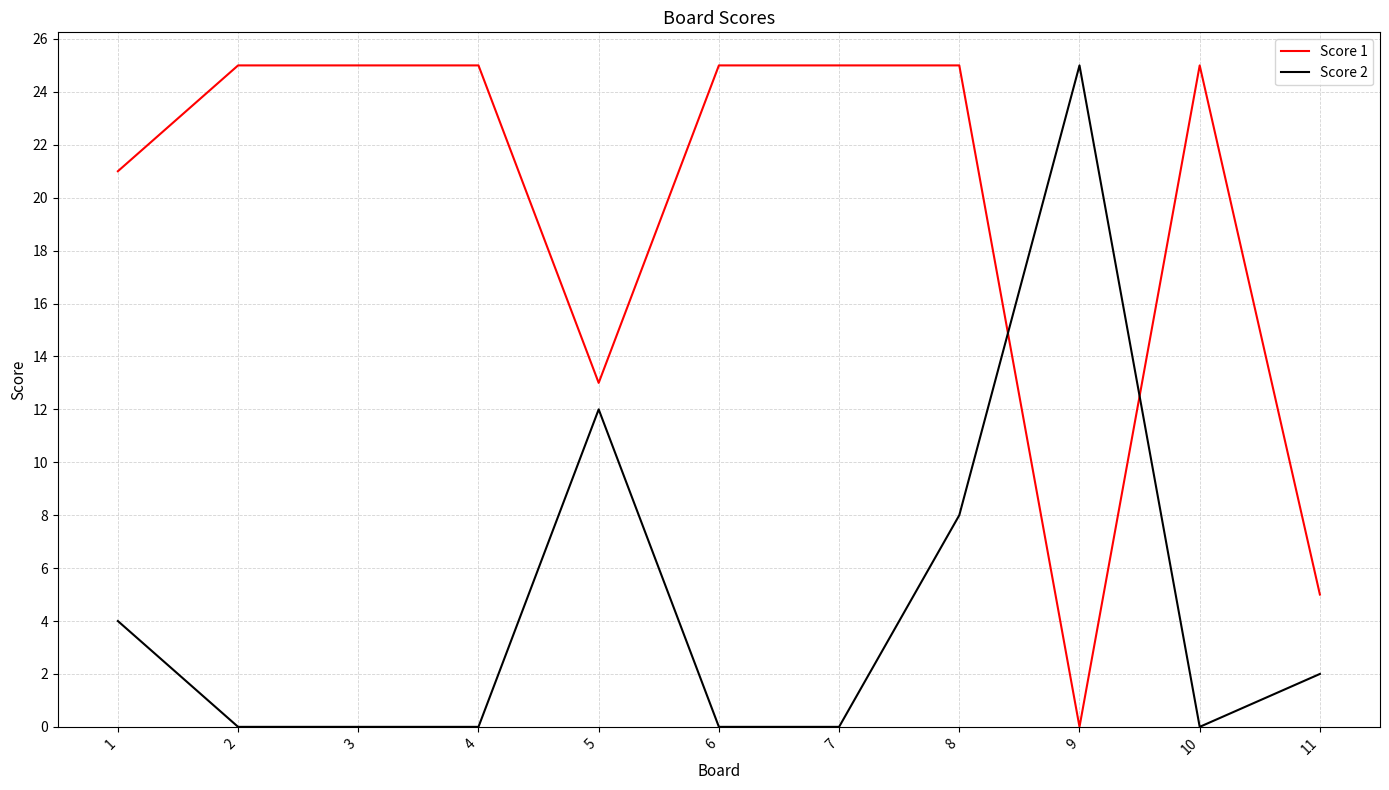

True or false: Score 1 has a value of 25 at 8.

True